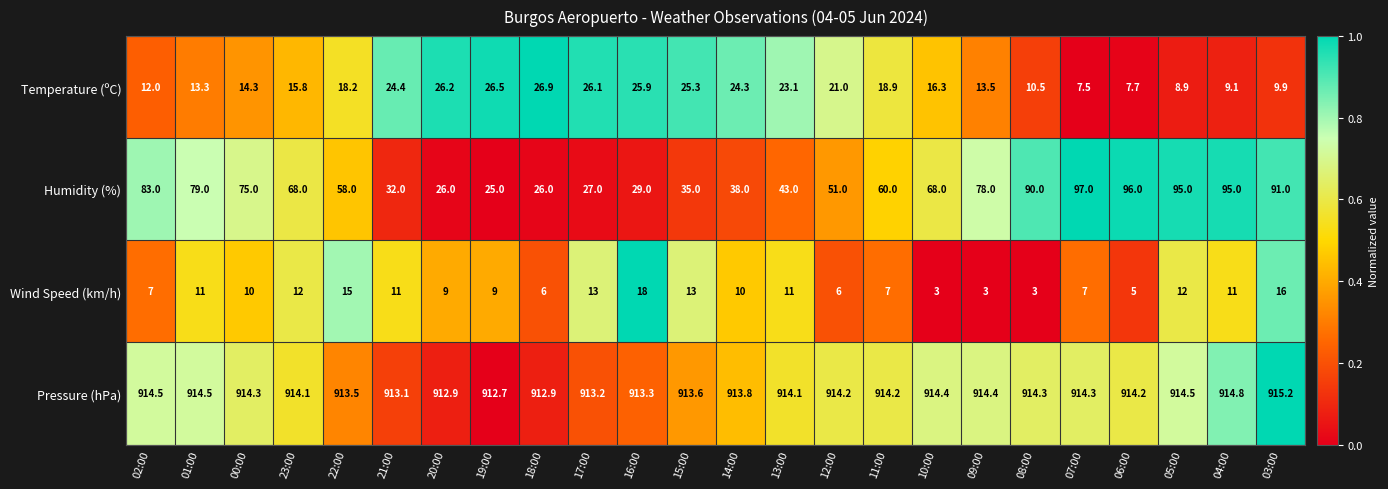

At which category is the sum across all series the highest?

03:00